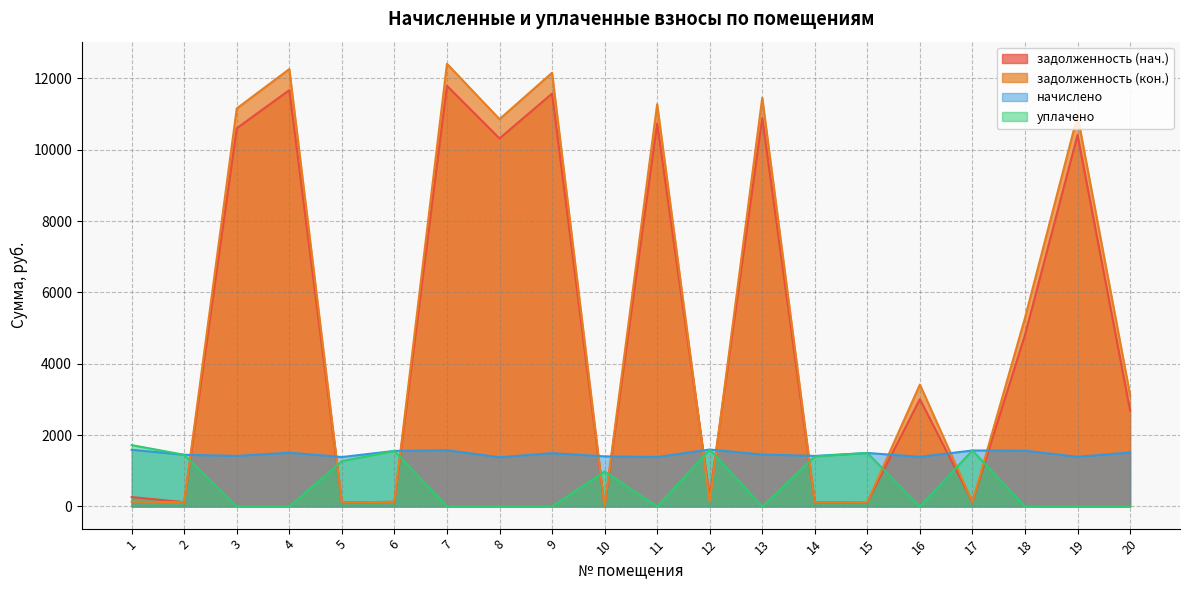

How many interior local peaks does the начислено series have?

6